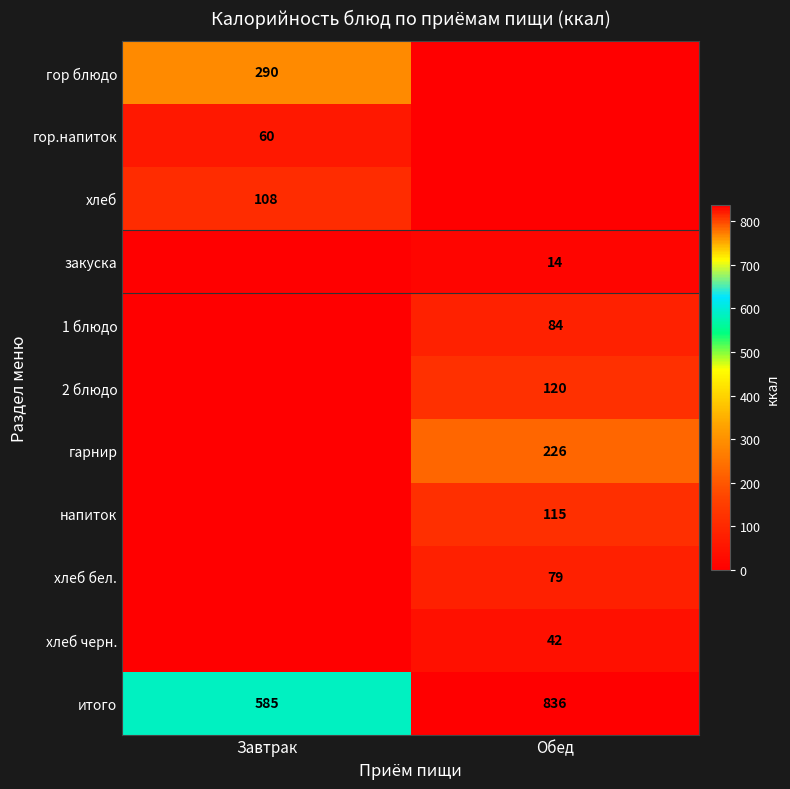

Is it true that закуска equals 21 at Обед?

False